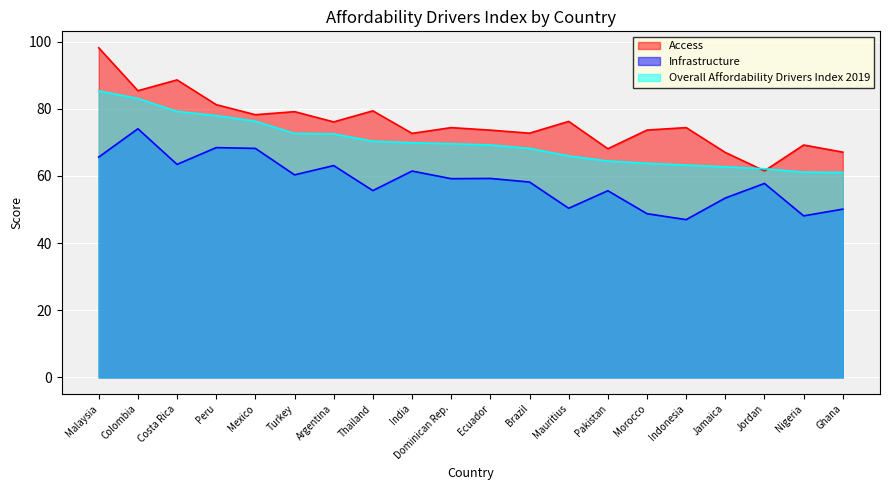

What is the greatest value displayed?

98.2